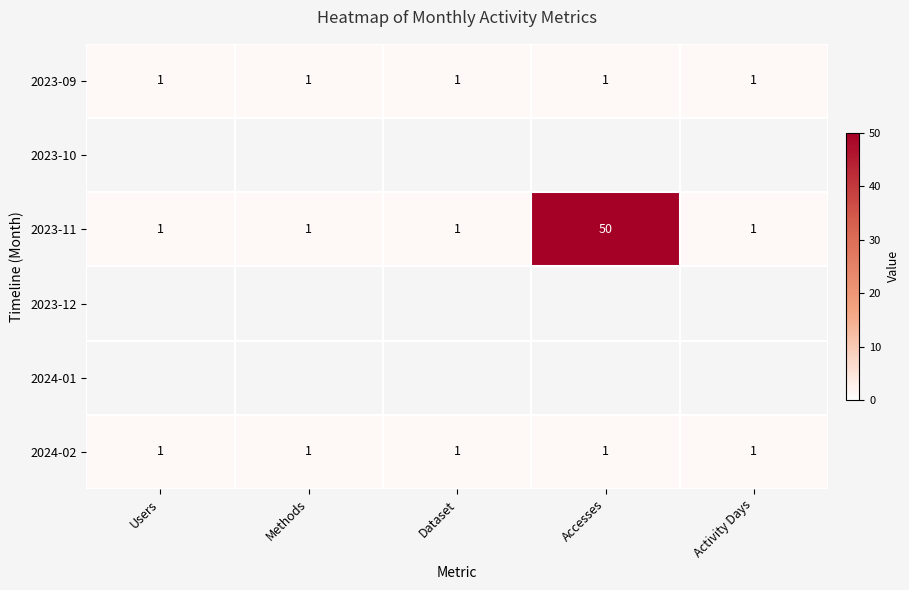

True or false: 2024-02 has a value of 1 at Users.

True